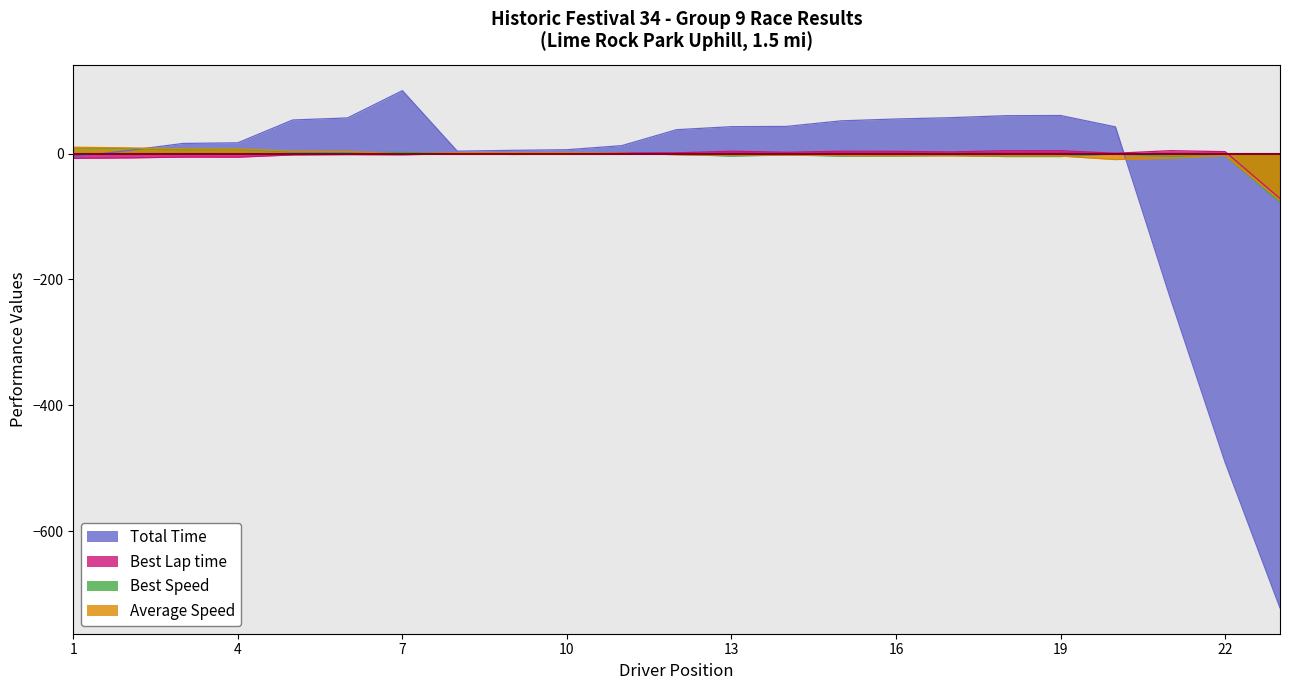

Where is Total Time nearest to the value -310?

Michael Clifford